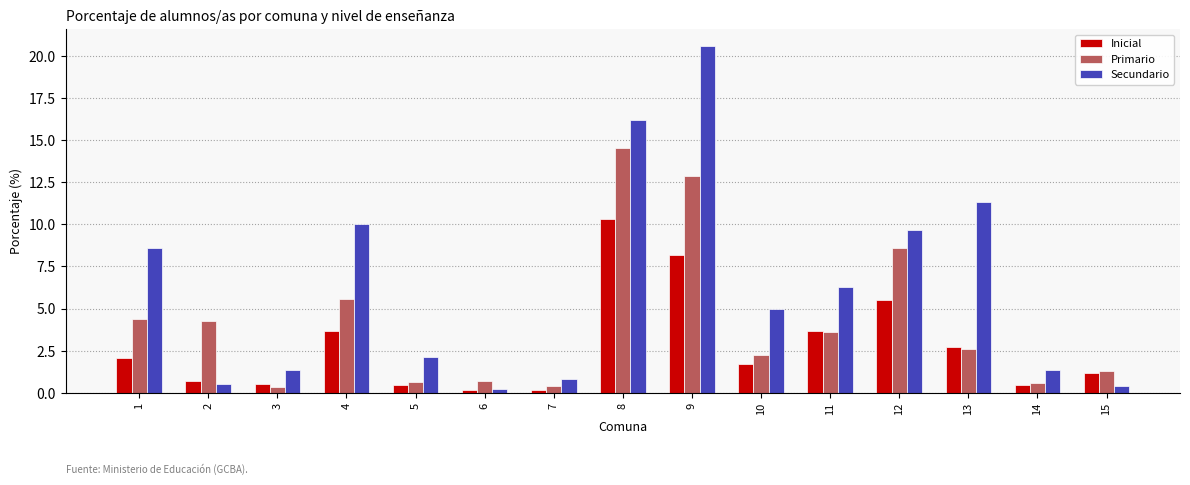

What is the difference between the Inicial values at 6 and 1?

1.9